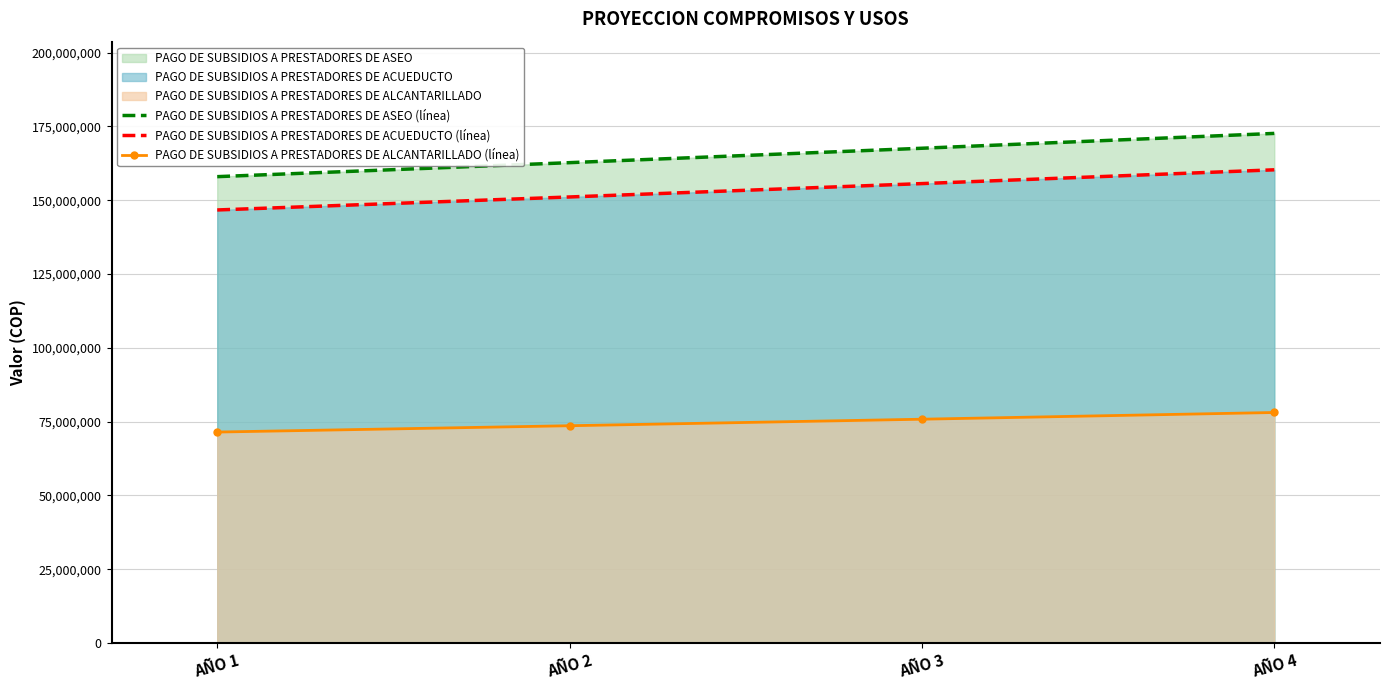

Reading left to right, what are all the values shown in this chart?

PAGO DE SUBSIDIOS A PRESTADORES DE ASEO (línea): 157989666	162729355	167611236	172639573
PAGO DE SUBSIDIOS A PRESTADORES DE ACUEDUCTO (línea): 146704690	151105830	155639005	160308175
PAGO DE SUBSIDIOS A PRESTADORES DE ALCANTARILLADO (línea): 71471515	73615660	75824130	78098854